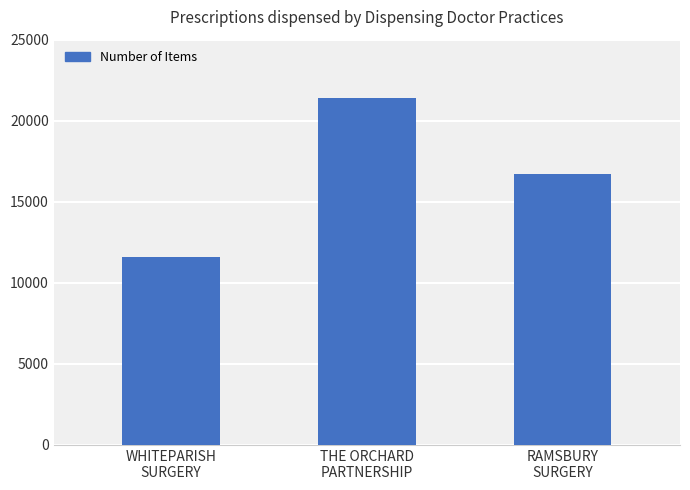

What is the difference between the values at WHITEPARISH
SURGERY and THE ORCHARD
PARTNERSHIP?

9803